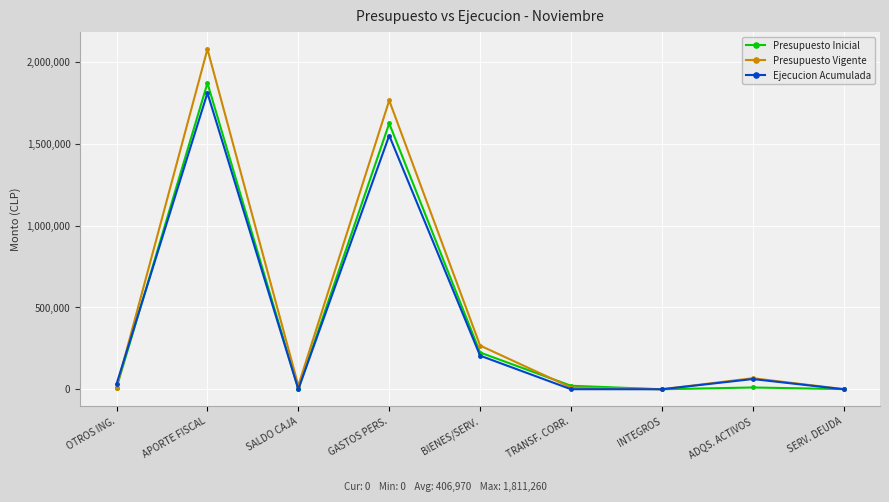

How many interior local peaks does the Ejecucion Acumulada series have?

3